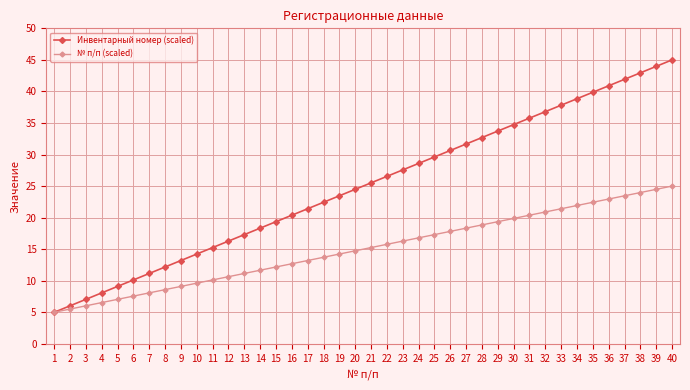

What is the maximum value for № п/п (scaled)?

25.0